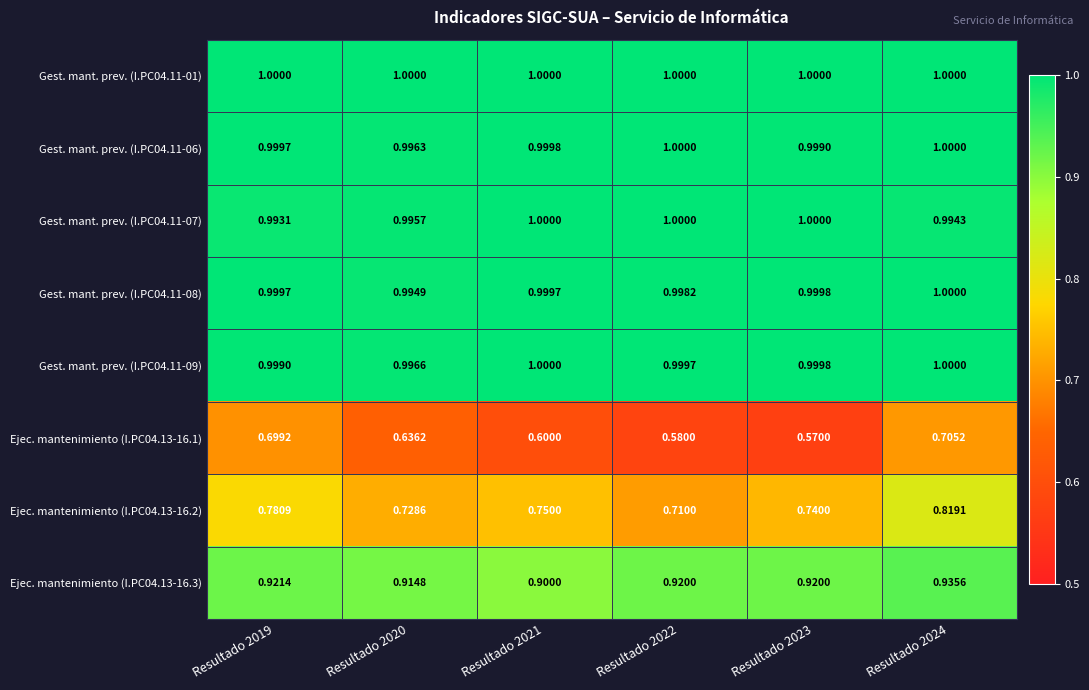

How many series are shown in this chart?

8